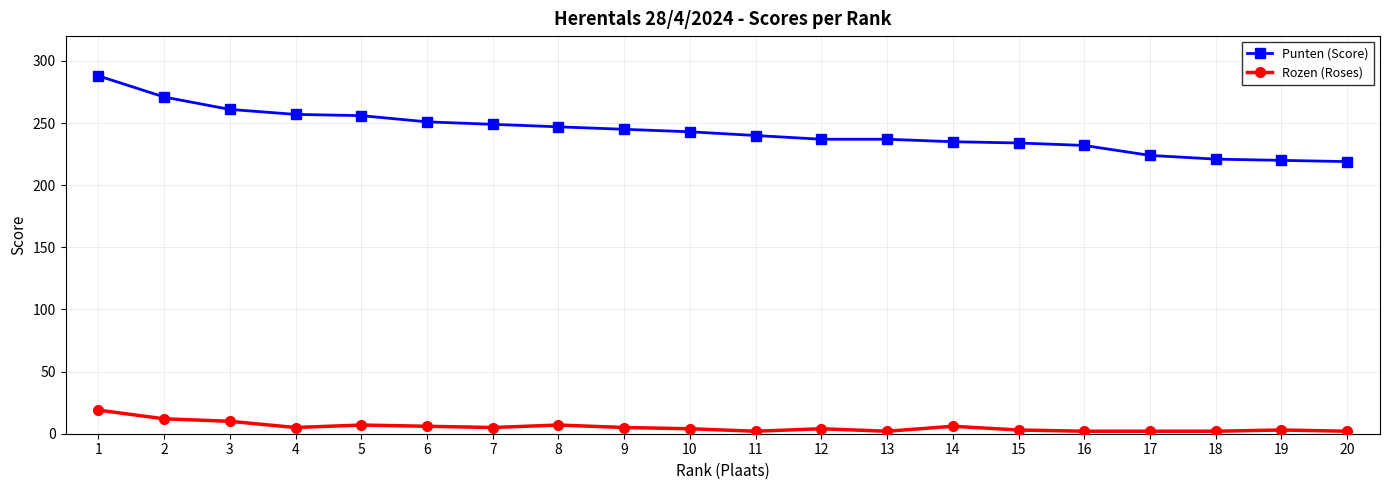

True or false: Punten (Score) and Rozen (Roses) intersect in this chart.

False